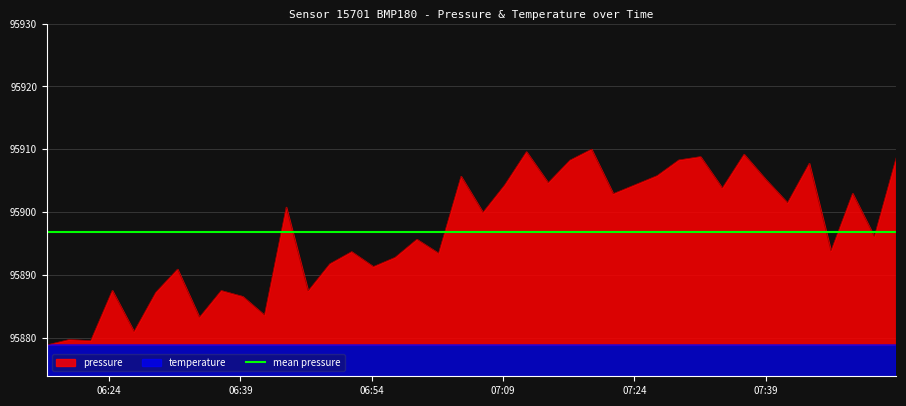

How many lines are shown in the chart?

2